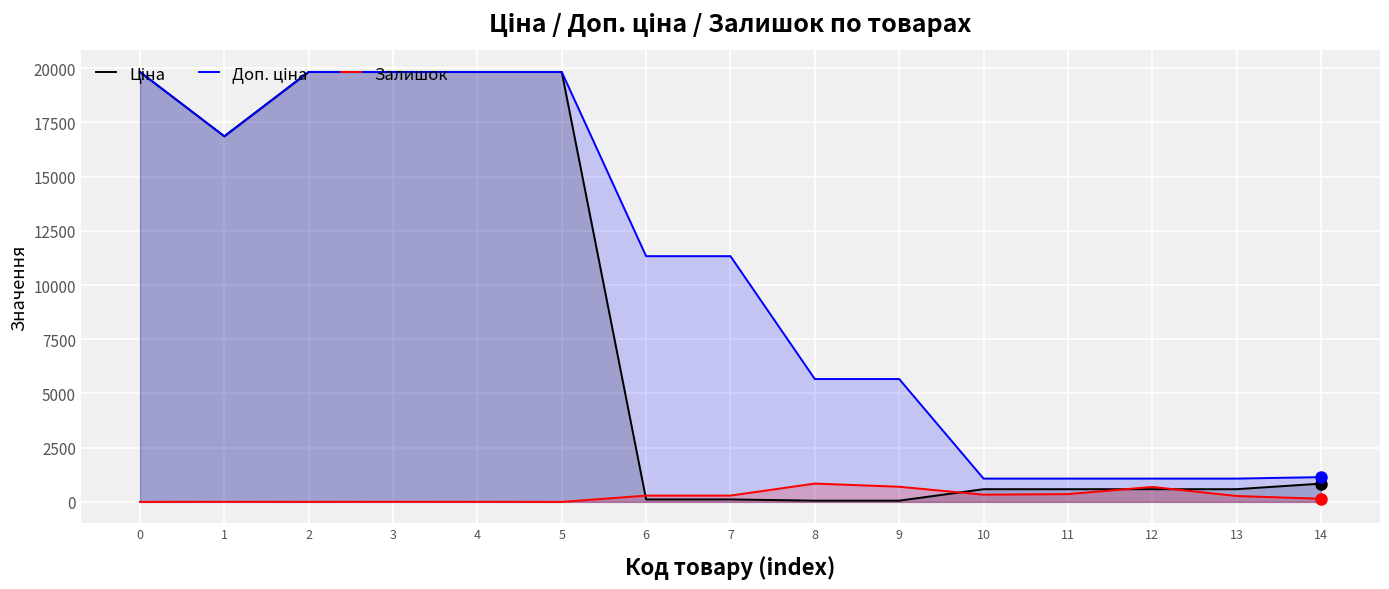

Is it true that Залишок equals 0.0 at 0?

True